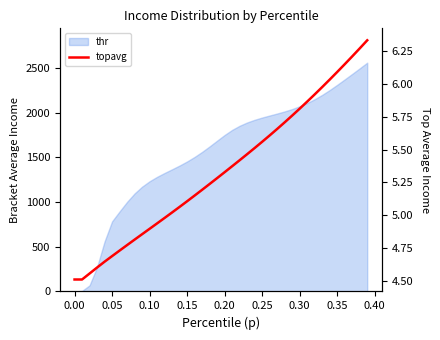

What is the value of the 37th point from the left?

6.2